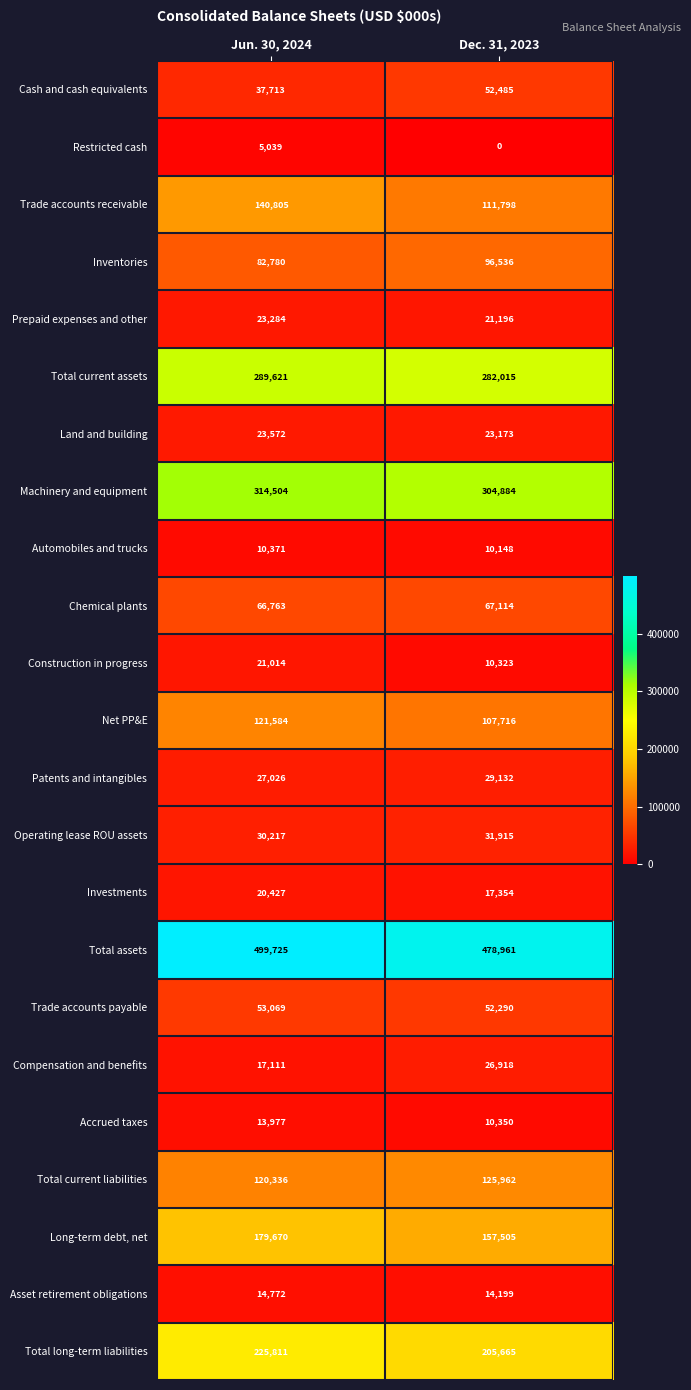

Which series has the largest total across all categories?

Total assets